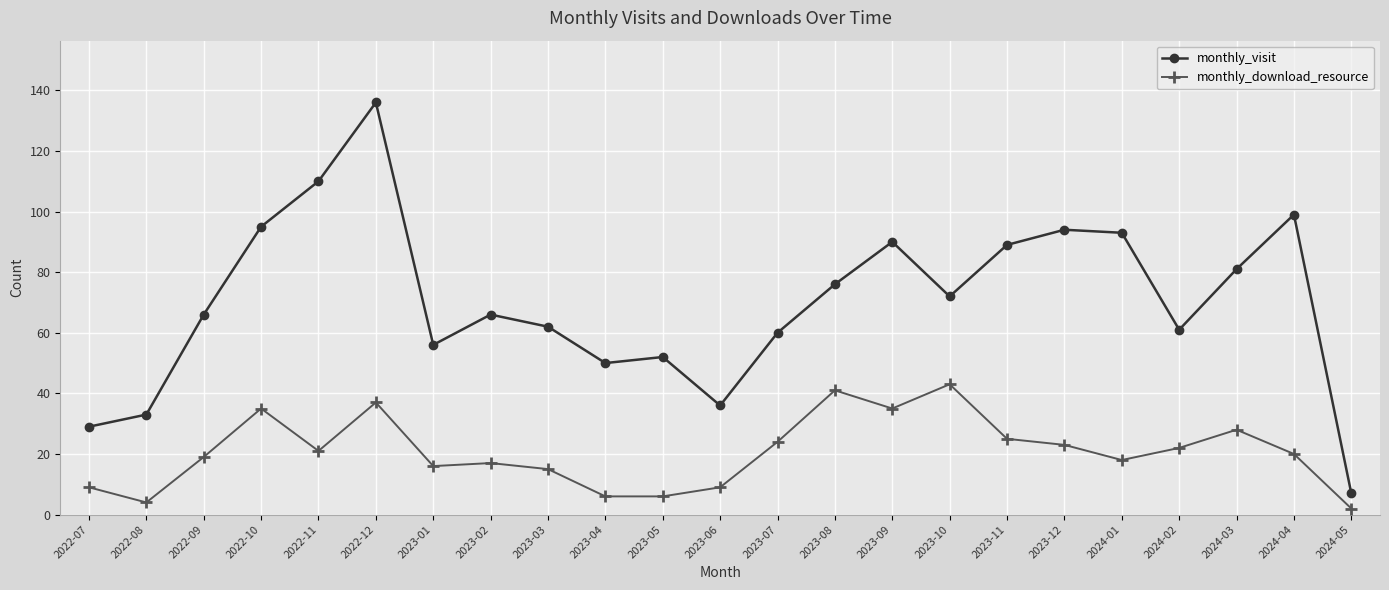

Which category has the highest value in the monthly_visit series?

2022-12